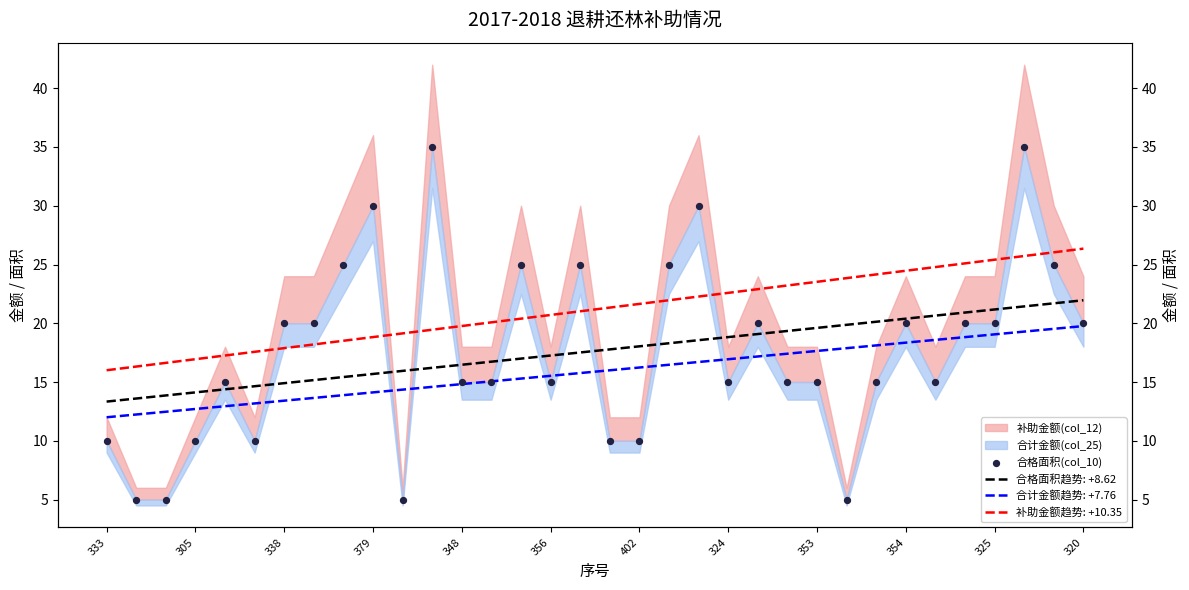

Between 33 and 26, which is larger?

33